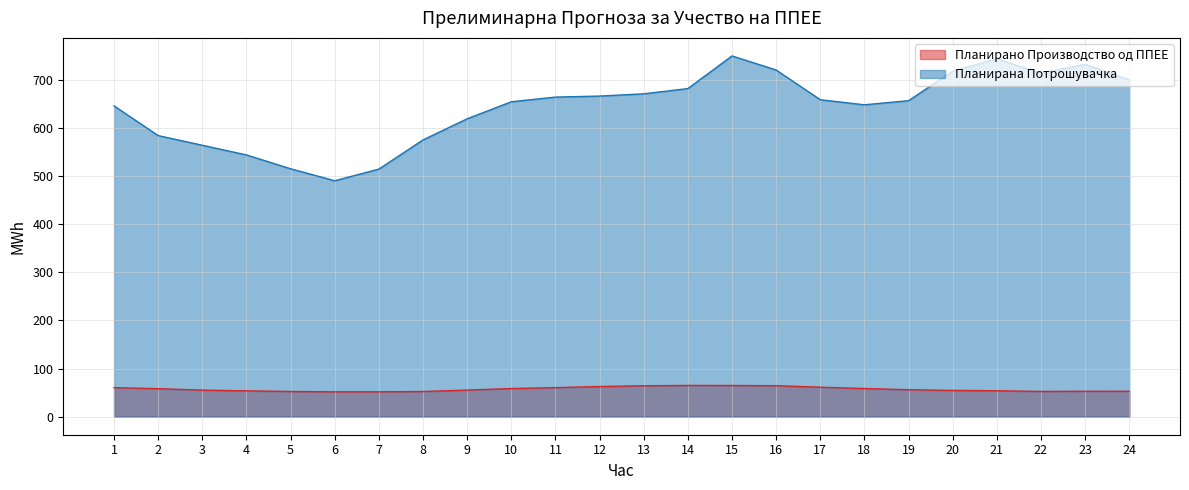

Reading left to right, list all the values displayed in this chart.

Планирано Производство од ППЕЕ: 60.3	58.2	55.2	53.7	52.4	51.7	51.7	52.3	55.3	58.5	60.4	62.6	64.2	64.9	64.8	64.4	61.3	58.5	56.1	54.6	53.9	52.4	52.8	52.8
Планирана Потрошувачка: 645.6	583.9	563.9	543.7	515.1	490.1	514.4	574.9	618.9	654.2	663.9	666.1	670.7	681.6	749.4	720.2	658.5	647.9	656.5	717.5	743.5	713.6	731.9	699.6